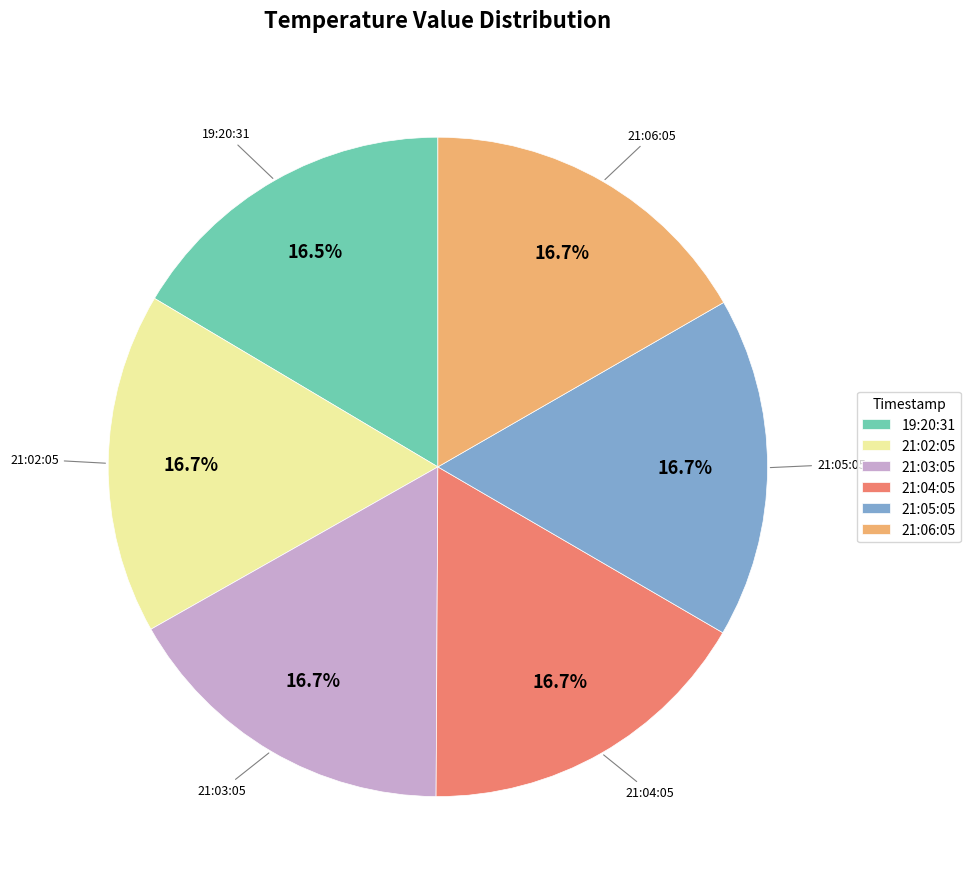

Count the number of slices in the pie.

6